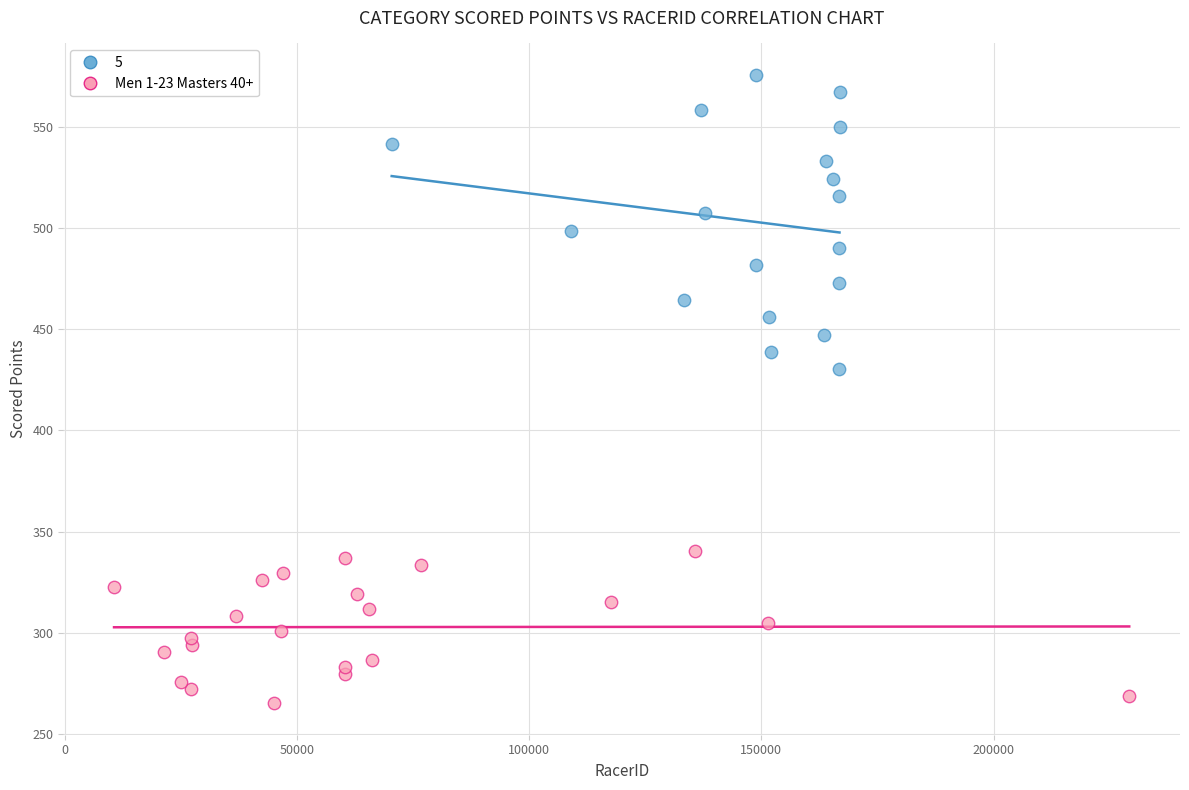

Which series contains the highest Y value?

5